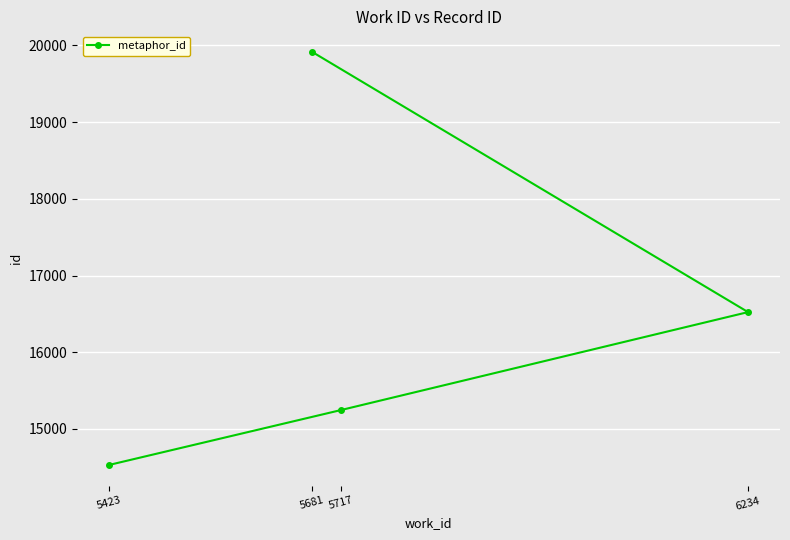

What is the value of the 1st point from the left?

14531